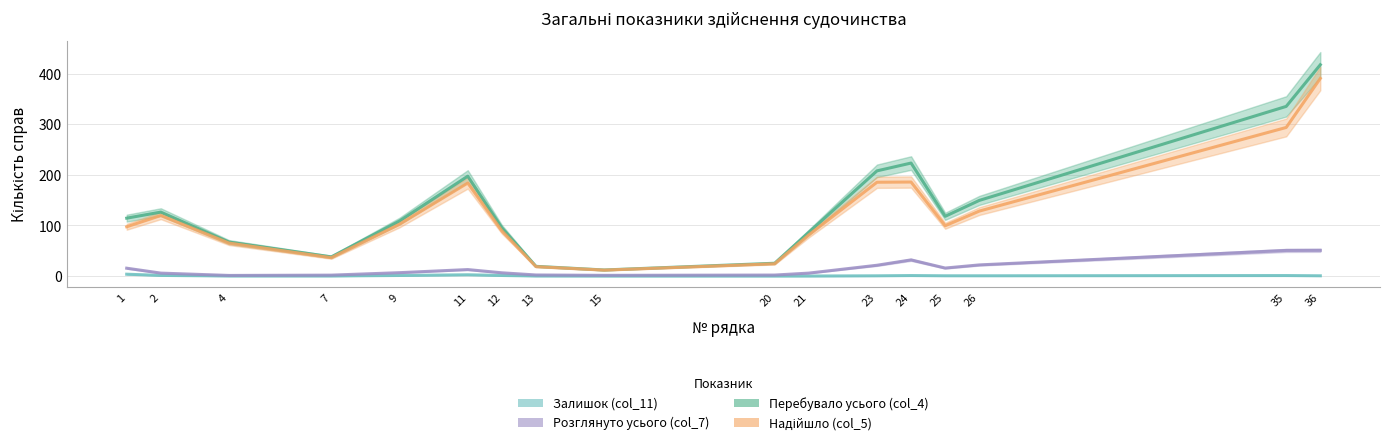

Is the value of Залишок (col_11) at row 25 greater than the value of Надійшло (col_5) at row 21?

No